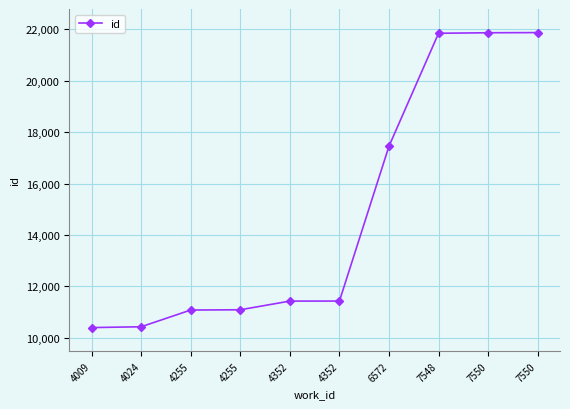

What is the difference between the maximum and minimum values?

11480